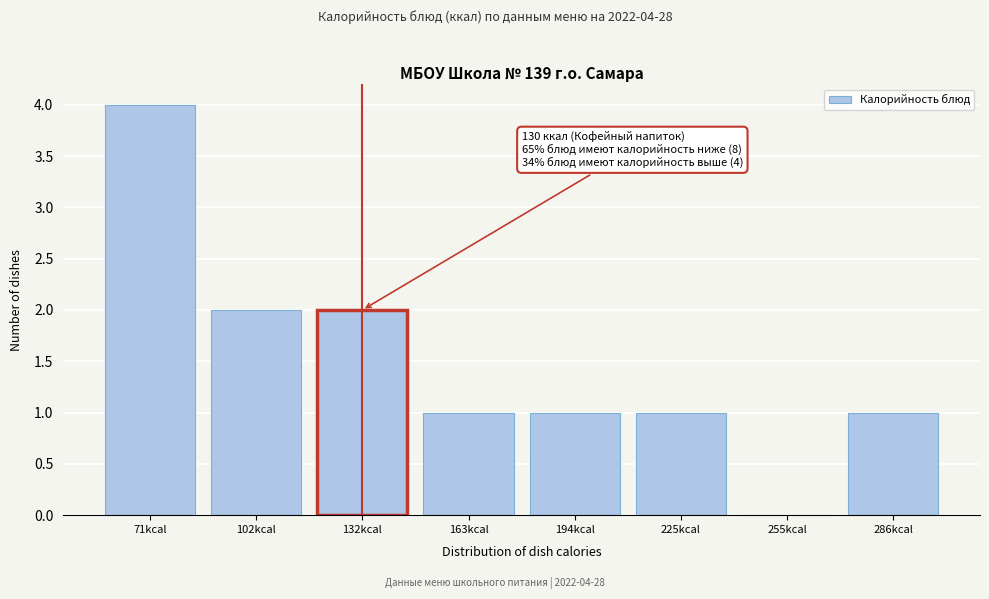

Reading left to right, extract all data points from this chart.

71kcal=4	102kcal=2	132kcal=2	163kcal=1	194kcal=1	225kcal=1	255kcal=0	286kcal=1